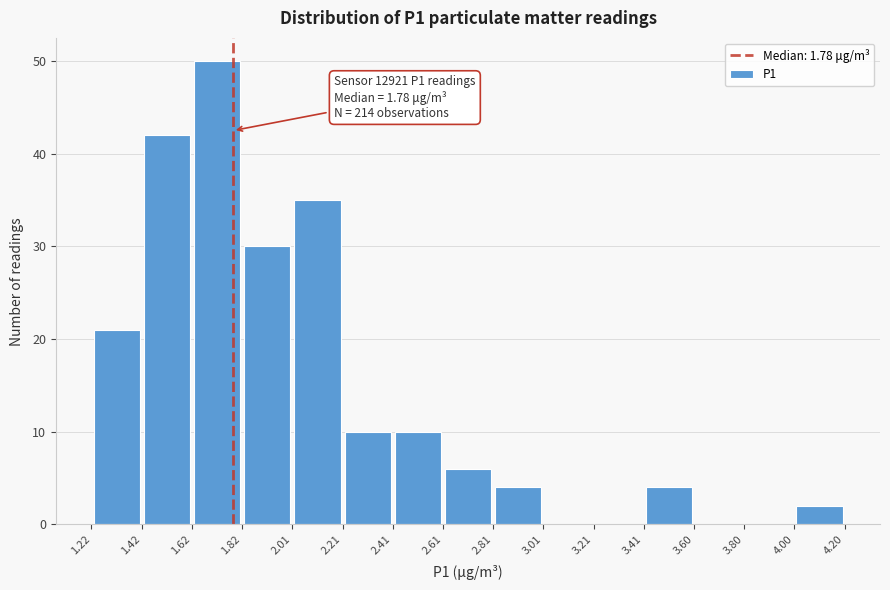

Which range on the x-axis has the tallest bar?

1.62 to 1.82